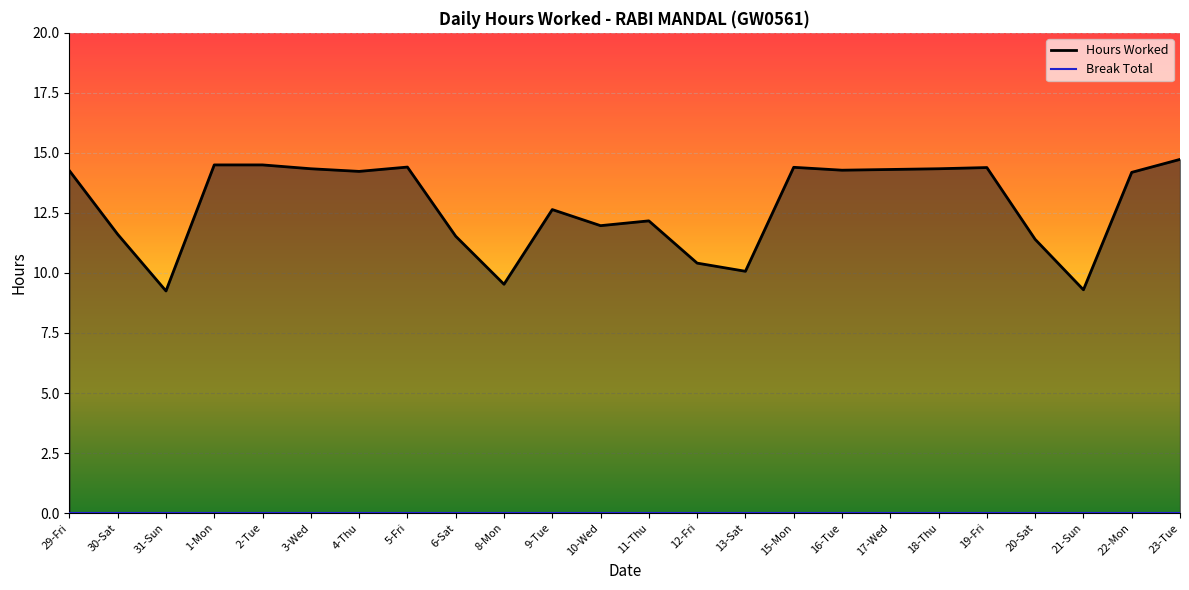

Rank the categories by value from lowest to highest.

31-Sun, 21-Sun, 8-Mon, 13-Sat, 12-Fri, 20-Sat, 6-Sat, 30-Sat, 10-Wed, 11-Thu, 9-Tue, 22-Mon, 4-Thu, 29-Fri, 16-Tue, 17-Wed, 3-Wed, 18-Thu, 19-Fri, 15-Mon, 5-Fri, 1-Mon, 2-Tue, 23-Tue